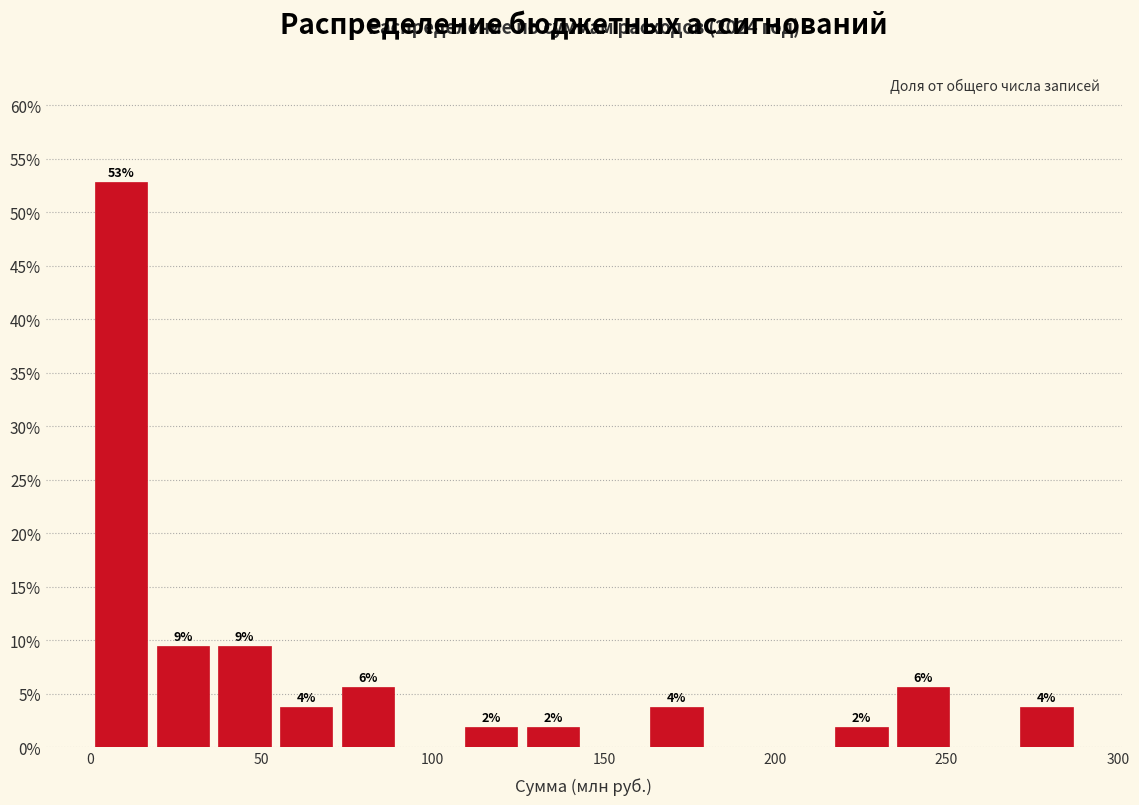

Around what value on the x-axis is the tallest bar? Give the approximate position of its centre, as read against the axis.

10